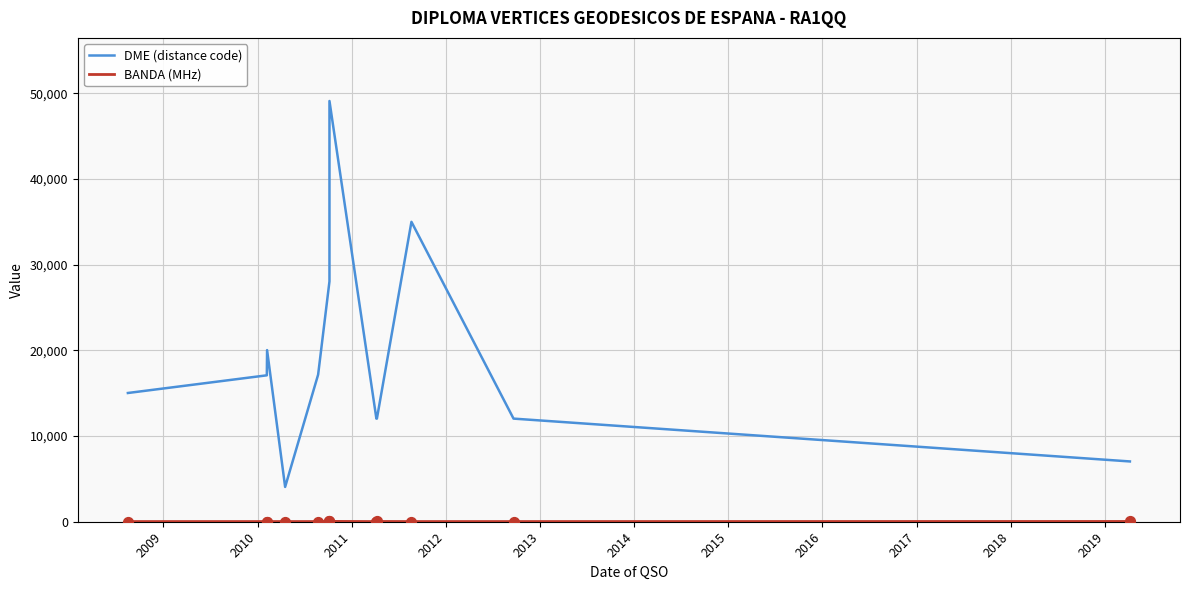

Which series reaches the minimum Y coordinate?

BANDA (MHz)